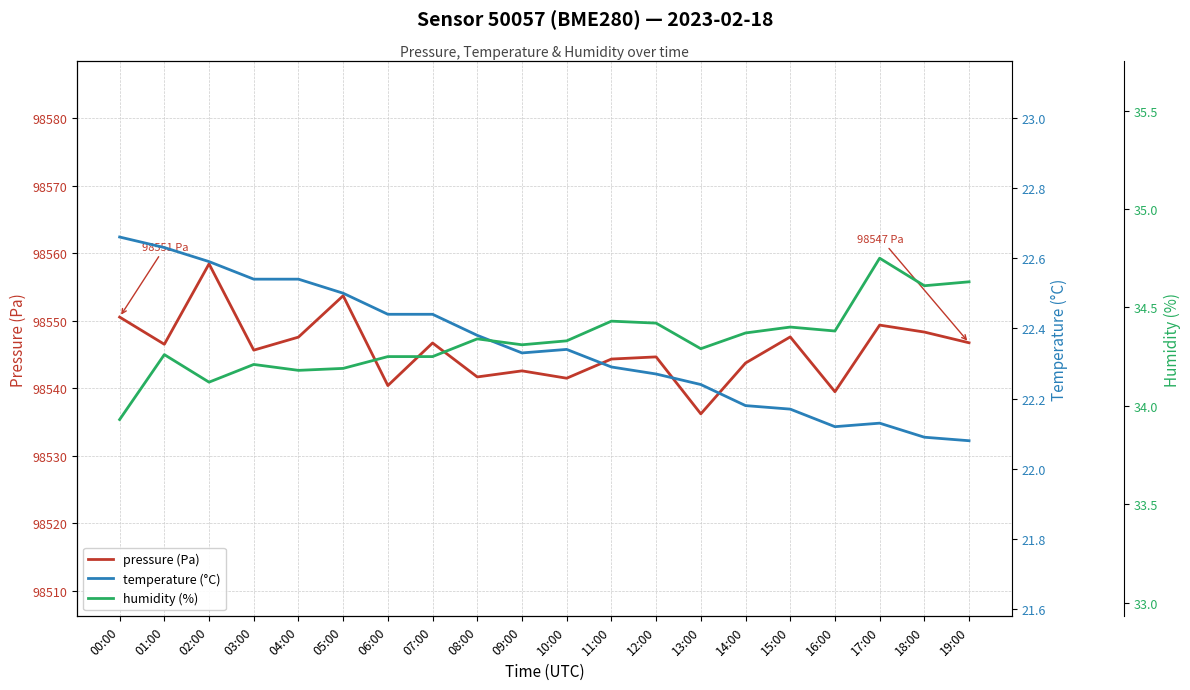

What is the average value of the temperature (°C) series?

22.3